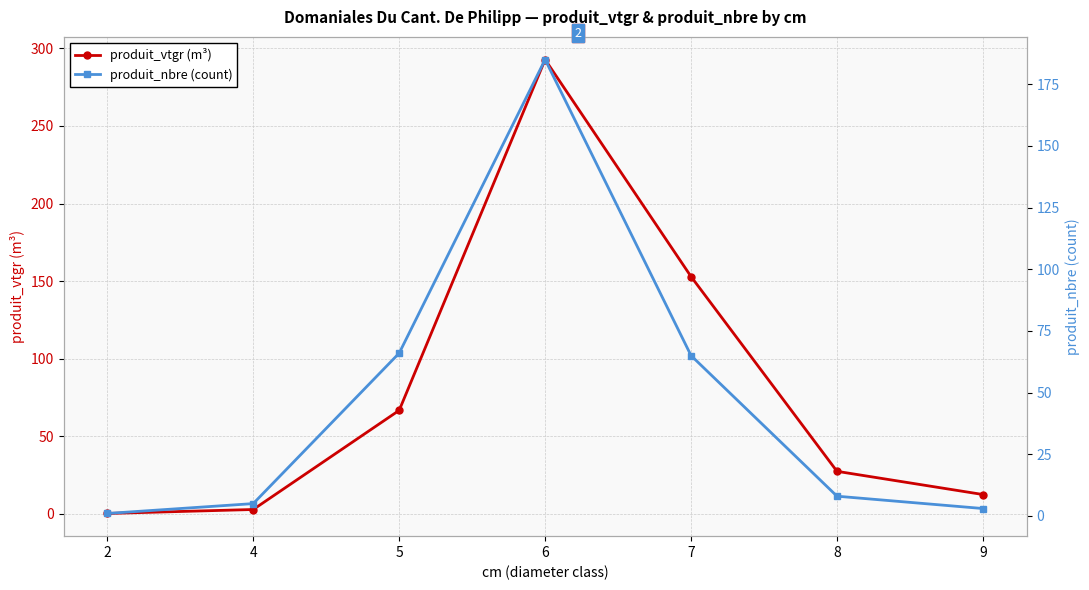

Is the value of produit_vtgr (m³) at 7 greater than the value of produit_nbre (count) at 2?

Yes